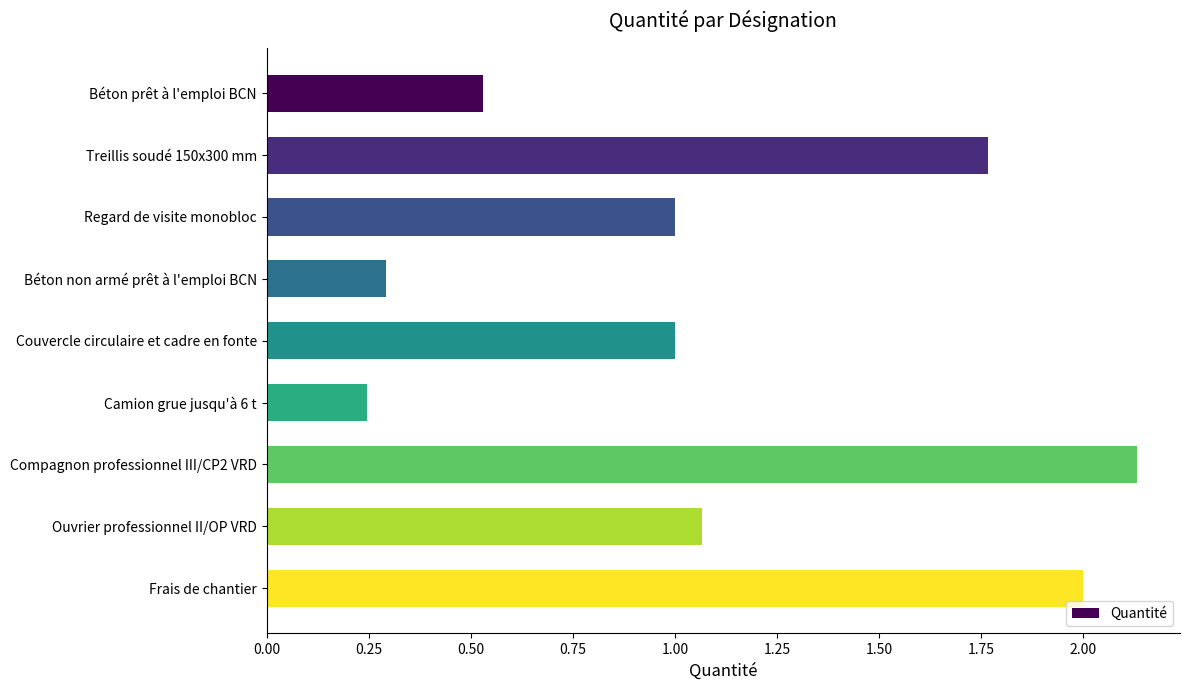

What is the sum of the values at Couvercle circulaire et cadre en fonte and Béton non armé prêt à l'emploi BCN?

1.3